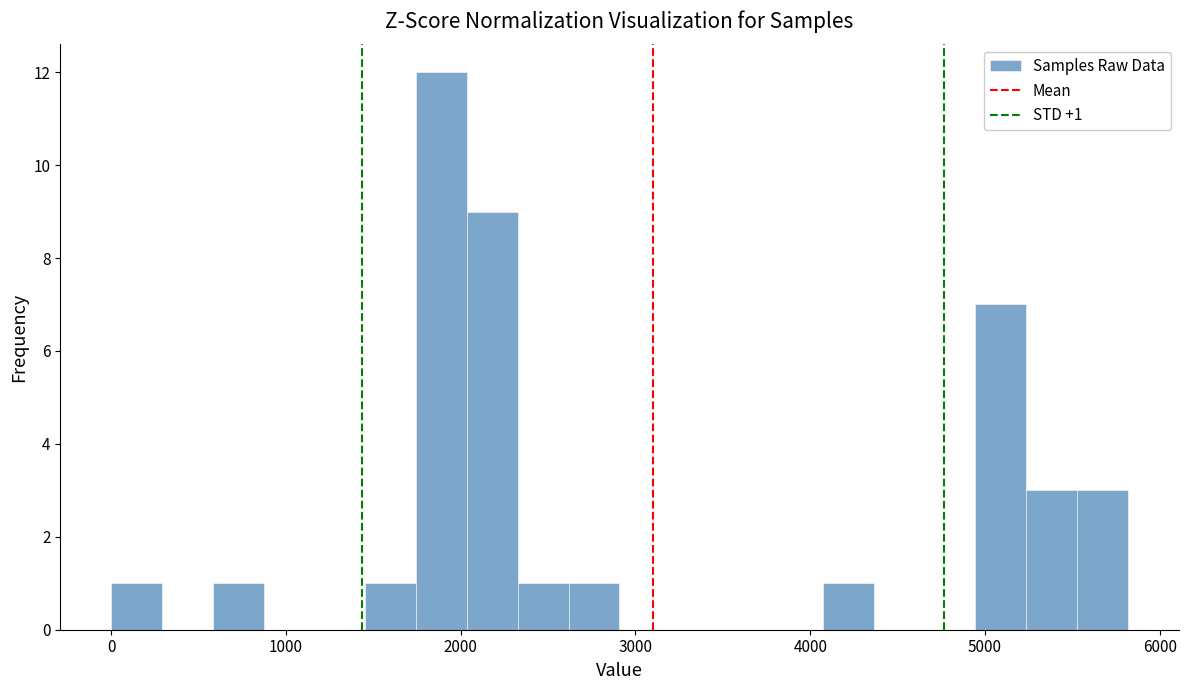

Around what value on the x-axis is the tallest bar? Give the approximate position of its centre, as read against the axis.

1900